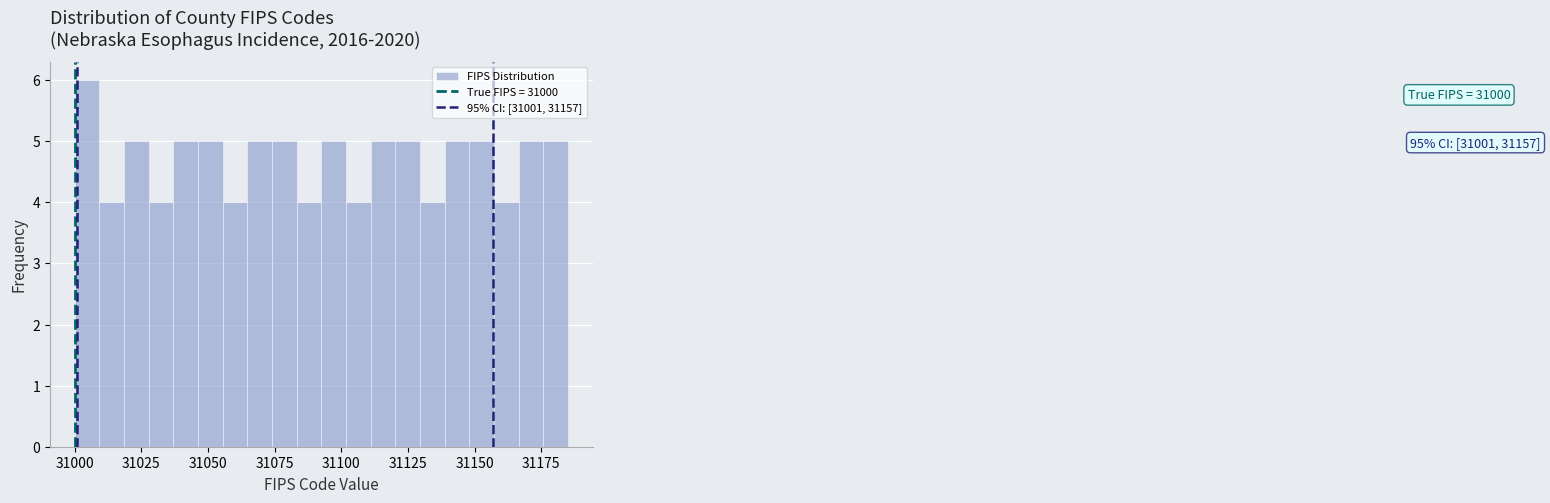

Around what value on the x-axis is the tallest bar? Give the approximate position of its centre, as read against the axis.

31005